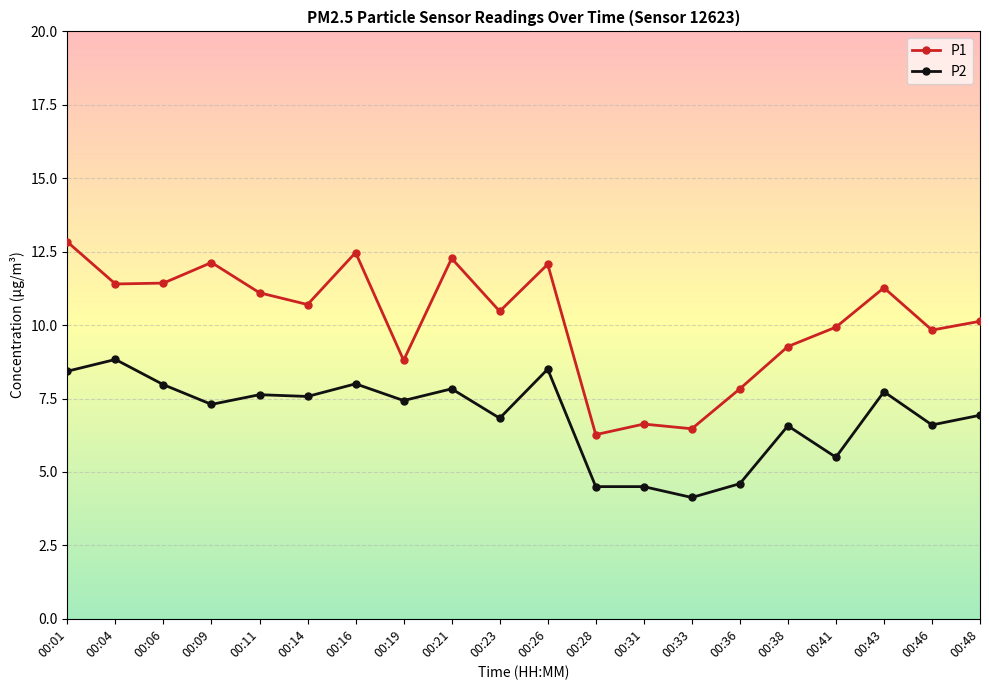

List the series in order of their overall mean, highest first.

P1, P2